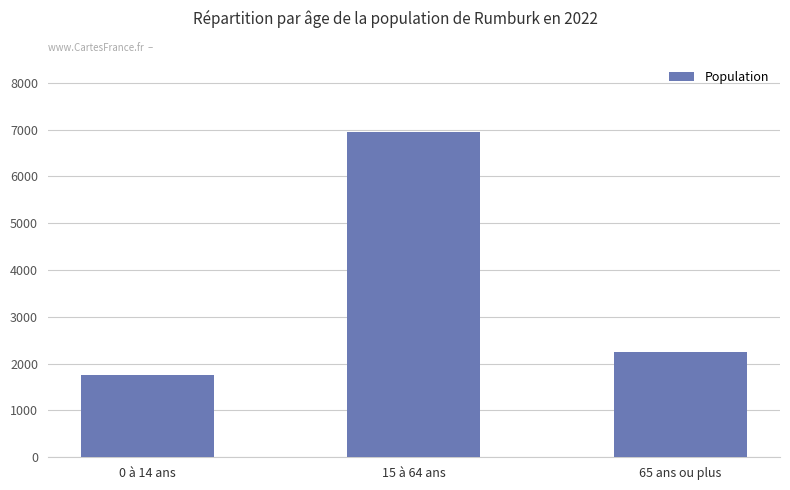

What is the average value?

3646